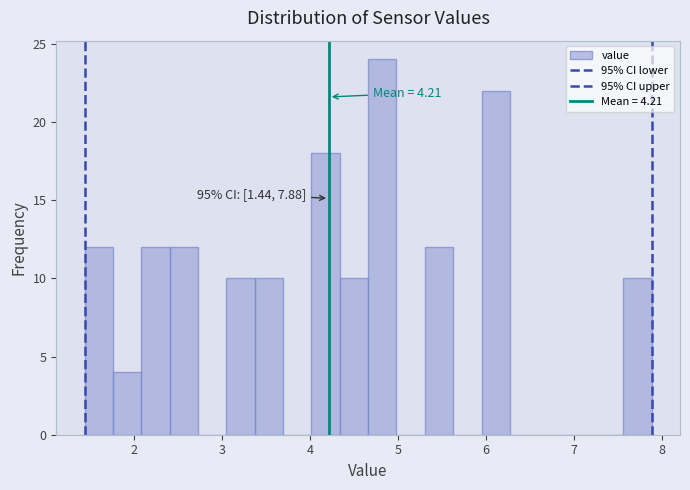

Around what value on the x-axis is the tallest bar? Give the approximate position of its centre, as read against the axis.

4.8